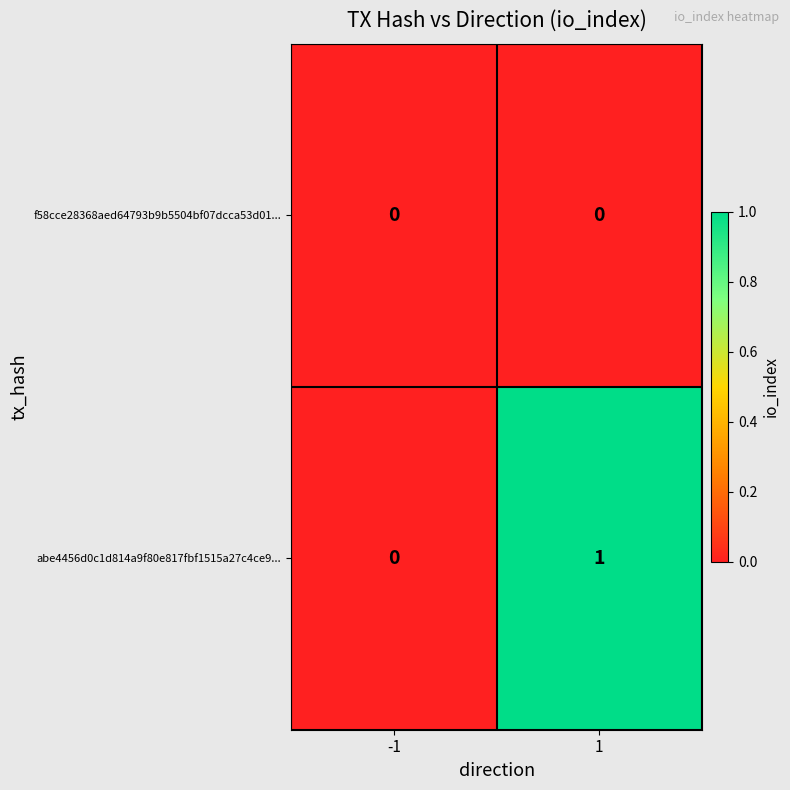

Which series has the widest spread of values?

abe4456d0c1d814a9f80e817fbf1515a27c4ce9...